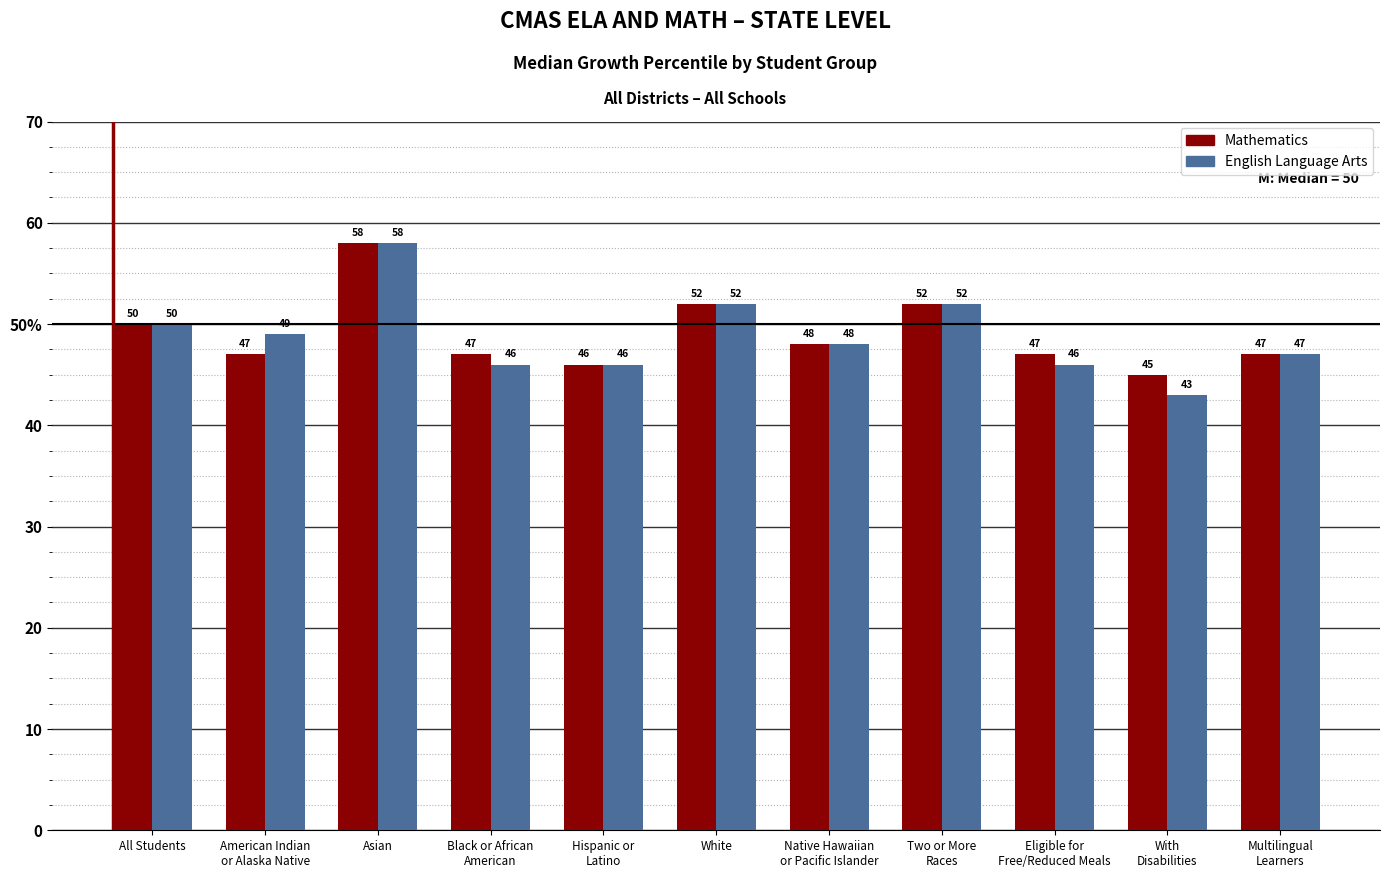

What are all the series names shown in the legend?

Mathematics, English Language Arts